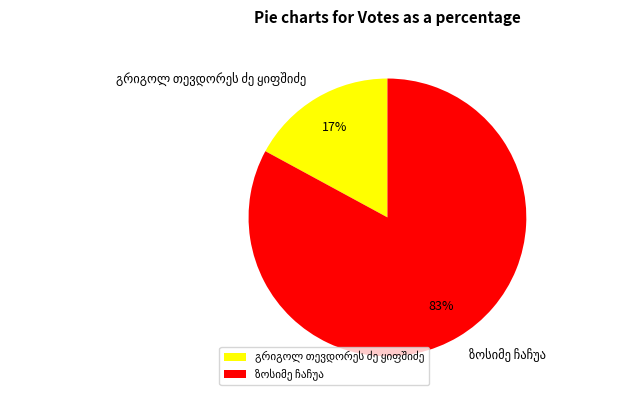

Does any single category account for the majority?

Yes